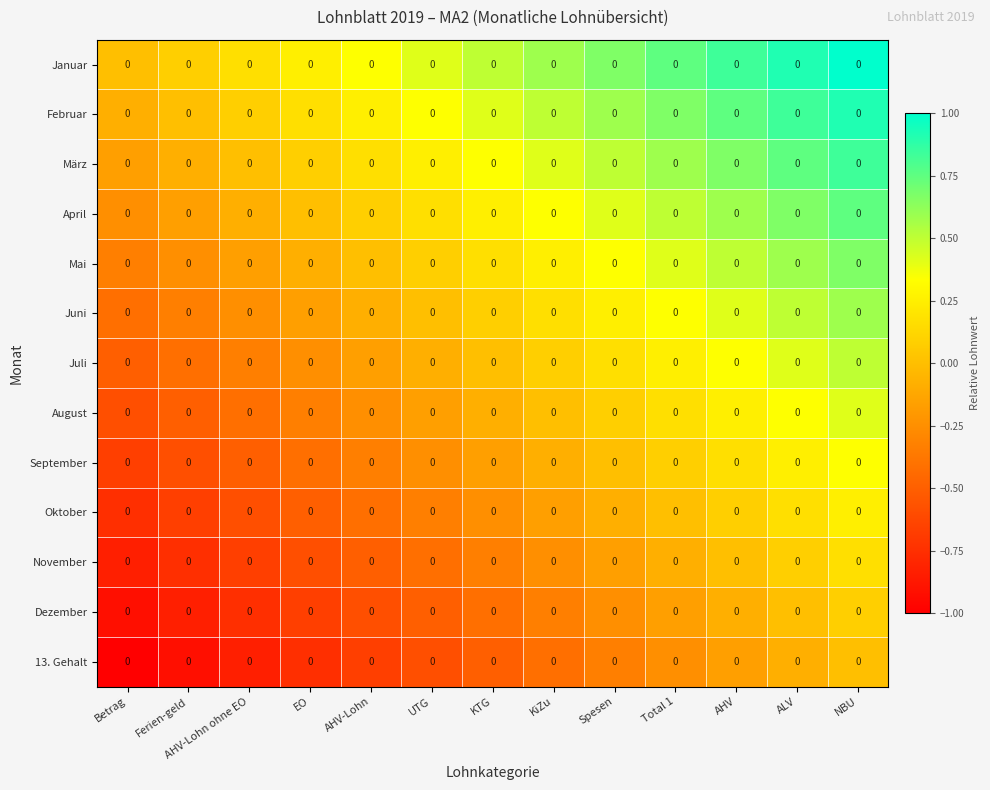

What is the greatest value displayed?

1.0